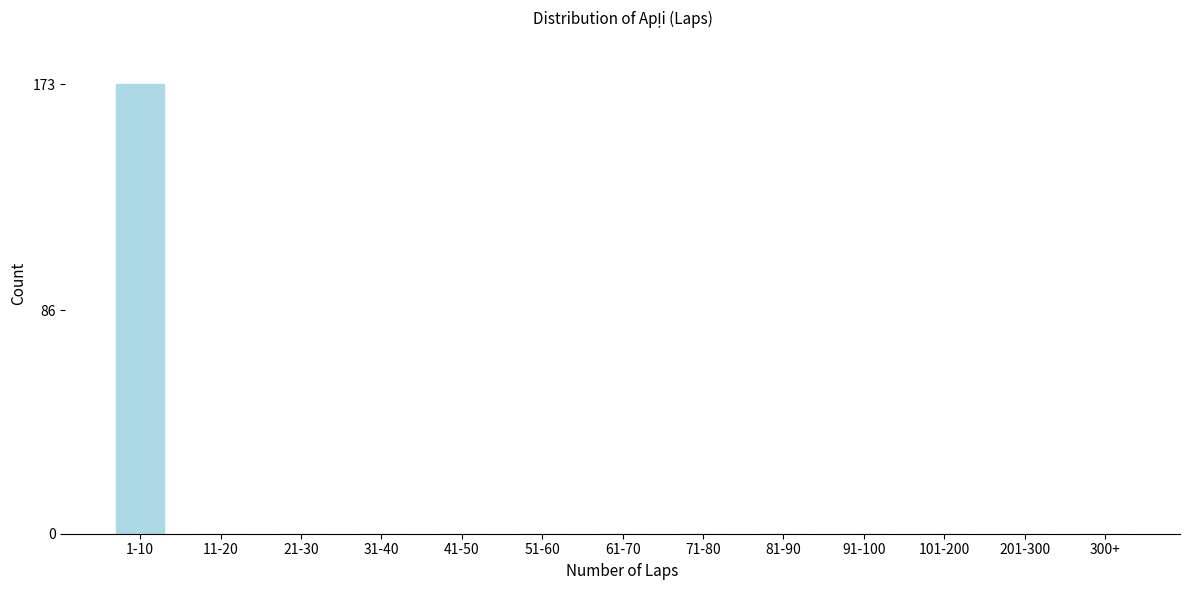

Reading right to left, extract all data points from this chart.

300+=0	201-300=0	101-200=0	91-100=0	81-90=0	71-80=0	61-70=0	51-60=0	41-50=0	31-40=0	21-30=0	11-20=0	1-10=173